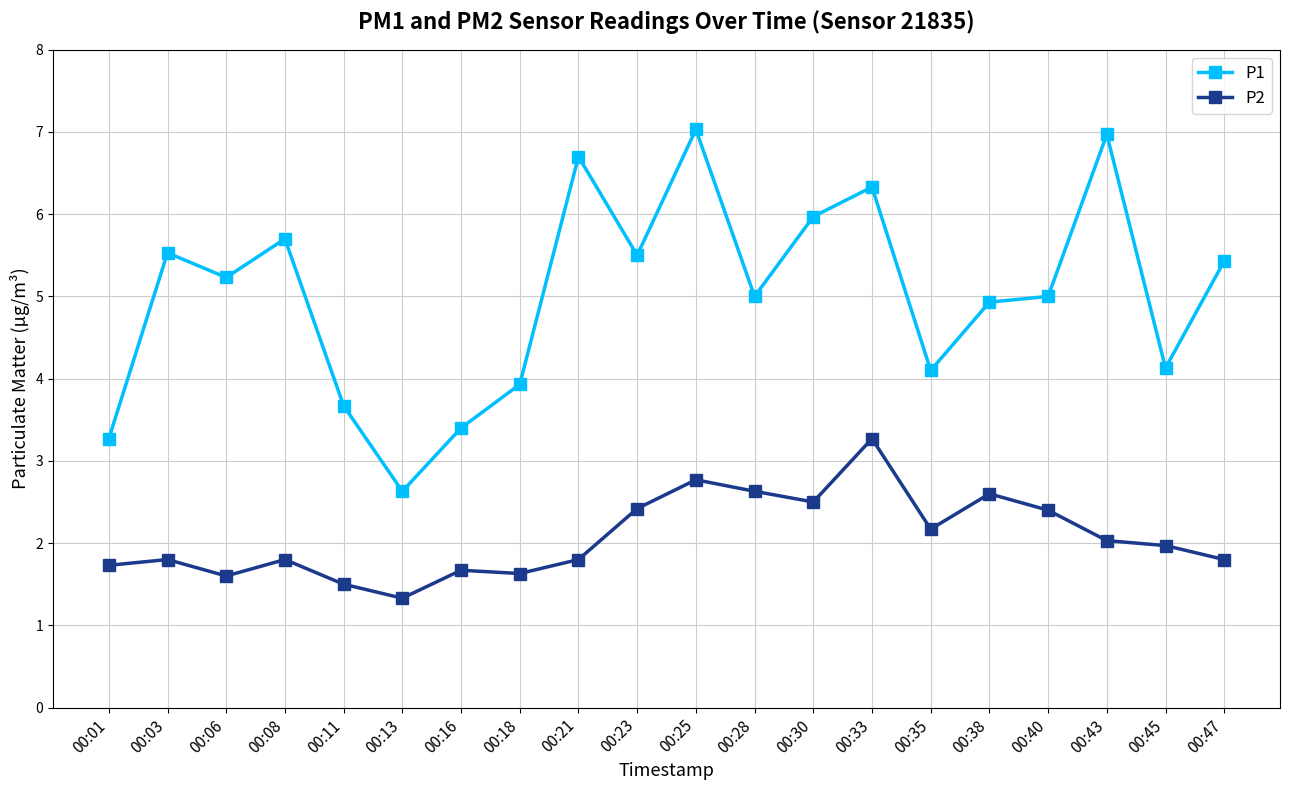

How many lines are shown in the chart?

2